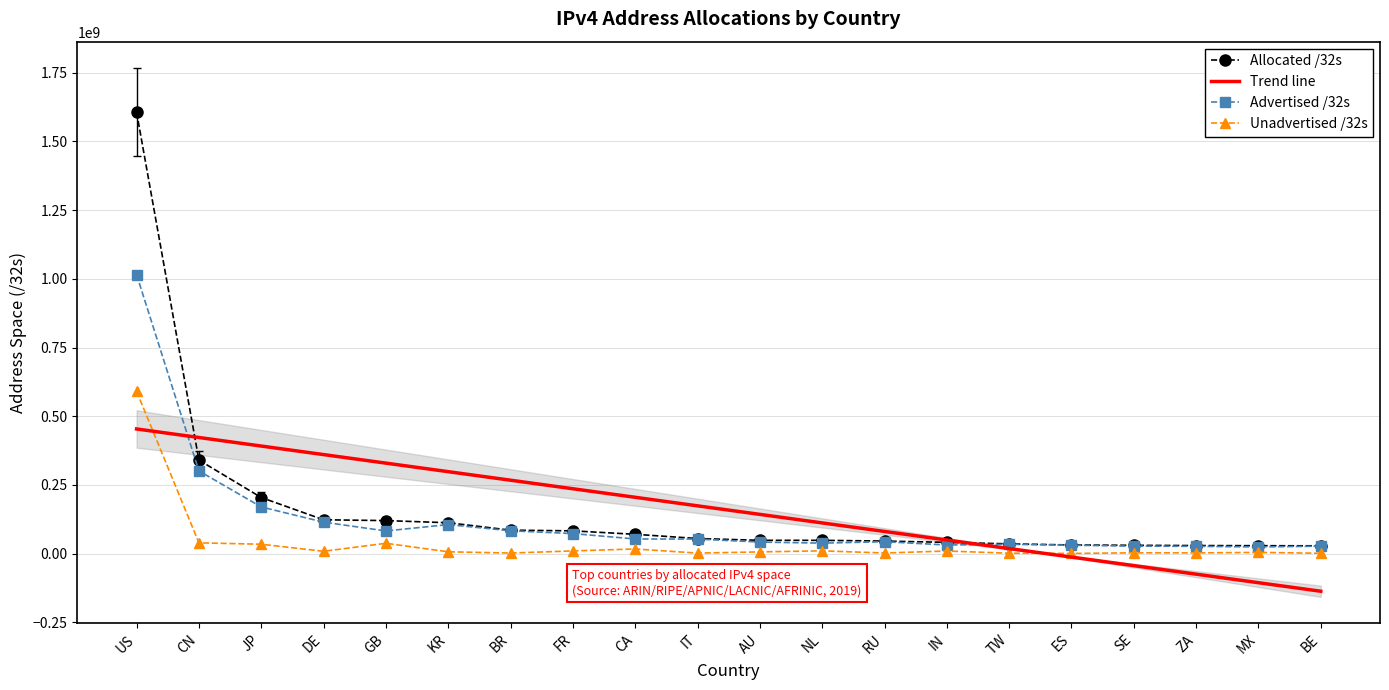

Reading left to right, what are all the values shown in this chart?

Allocated /32s: US=1606151424.0	CN=340446464.0	JP=204265984.0	DE=123266176.0	GB=120283928.0	KR=112462336.0	BR=85468928.0	FR=82955056.0	CA=70381824.0	IT=55049280.0	AU=48526336.0	NL=48477928.0	RU=45861632.0	IN=41076736.0	TW=35682048.0	ES=31555904.0	SE=30342248.0	ZA=29453056.0	MX=28935424.0	BE=28519296.0
Trend line: US=453717965.0	CN=422637979.3	JP=391557993.5	DE=360478007.8	GB=329398022.0	KR=298318036.3	BR=267238050.5	FR=236158064.8	CA=205078079.0	IT=173998093.3	AU=142918107.5	NL=111838121.8	RU=80758136.0	IN=49678150.3	TW=18598164.5	ES=-12481821.2	SE=-43561807.0	ZA=-74641792.7	MX=-105721778.5	BE=-136801764.2
Advertised /32s: US=1015481504.0	CN=301107712.0	JP=169964032.0	DE=114646528.0	GB=82620672.0	KR=105709824.0	BR=83261696.0	FR=73002752.0	CA=53367808.0	IT=53058304.0	AU=42165804.0	NL=38271744.0	RU=43468288.0	IN=31458048.0	TW=34088704.0	ES=30749952.0	SE=27285760.0	ZA=26685952.0	MX=24391168.0	BE=27099392.0
Unadvertised /32s: US=590669920.0	CN=39338752.0	JP=34301952.0	DE=8619648.0	GB=37663256.0	KR=6752512.0	BR=2207232.0	FR=9952304.0	CA=17014016.0	IT=1990976.0	AU=6360532.0	NL=10206184.0	RU=2393344.0	IN=9618688.0	TW=1593344.0	ES=805952.0	SE=3056488.0	ZA=2767104.0	MX=4544256.0	BE=1419904.0